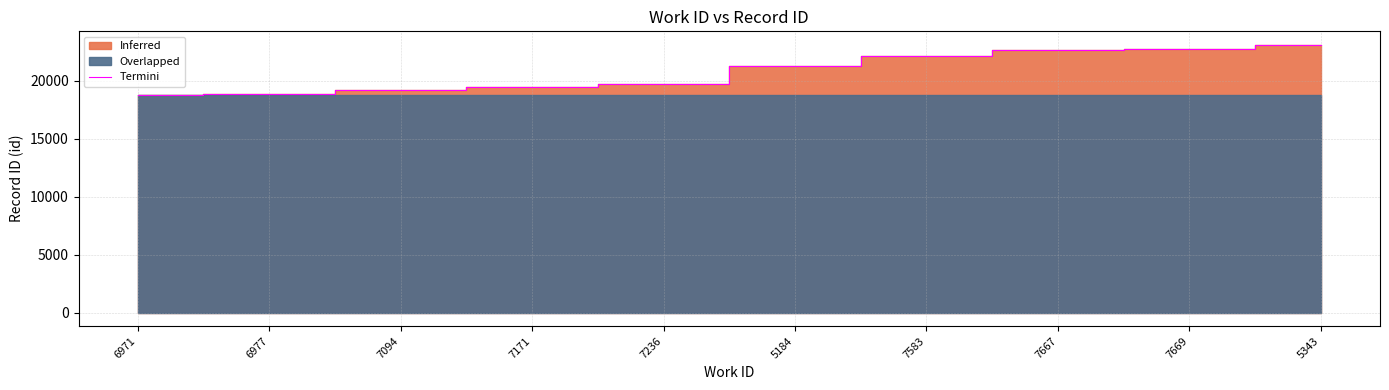

Does the chart have visible grid lines?

Yes